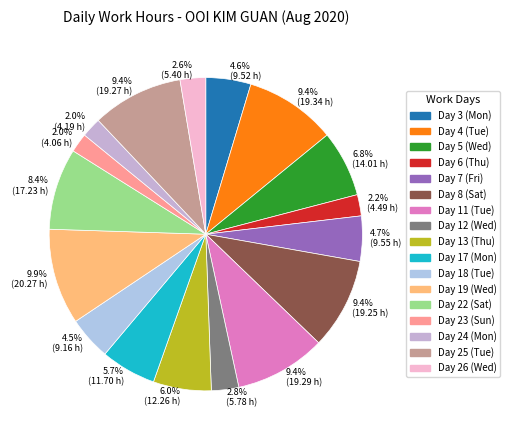

Is the sum of 2.8% (5.78 h) and 4.7% (9.55 h) greater than half?

No